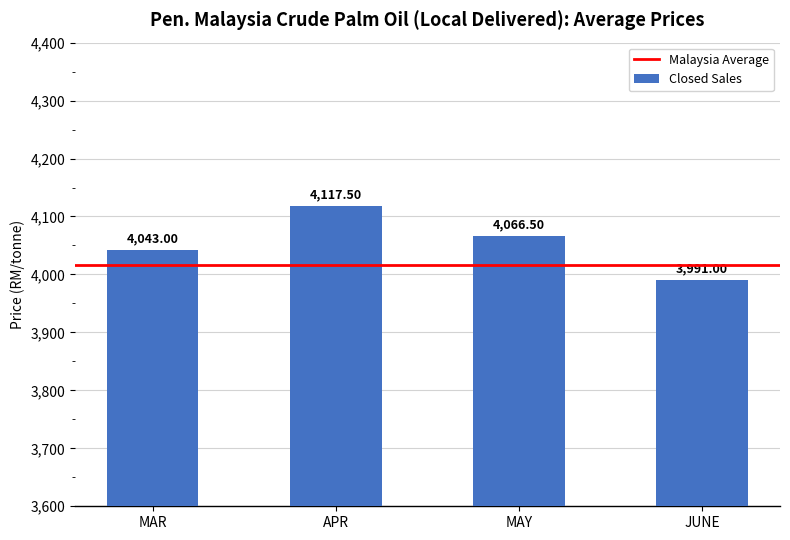

What is the ratio of the value at MAR to the value at MAY?

1.0